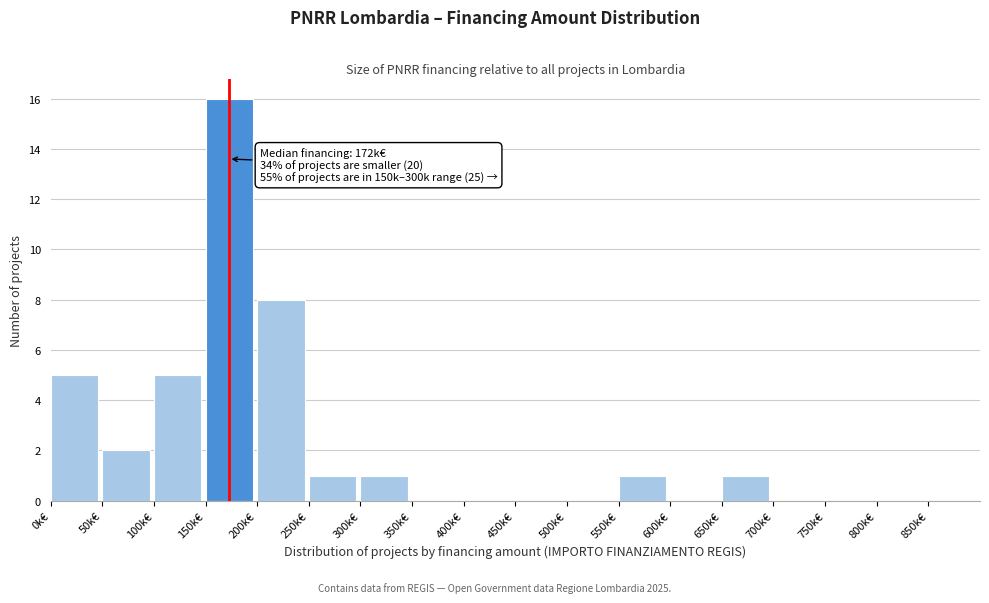

Reading left to right, what are all the values shown in this chart?

0k€=5	50k€=2	100k€=5	150k€=16	200k€=8	250k€=1	300k€=1	350k€=0	400k€=0	450k€=0	500k€=0	550k€=1	600k€=0	650k€=1	700k€=0	750k€=0	800k€=0	850k€=0